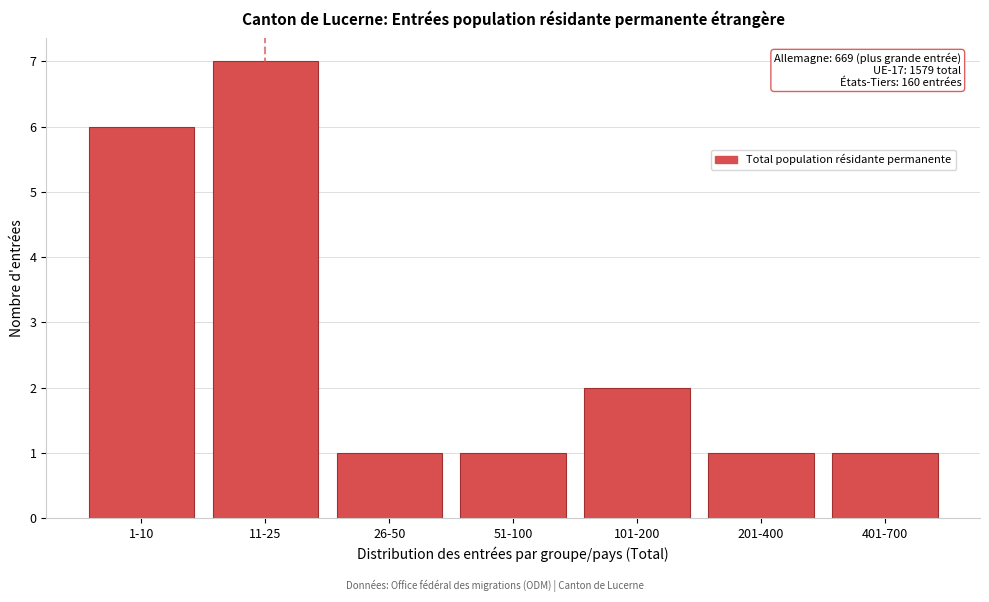

Reading left to right, extract all data points from this chart.

6	7	1	1	2	1	1